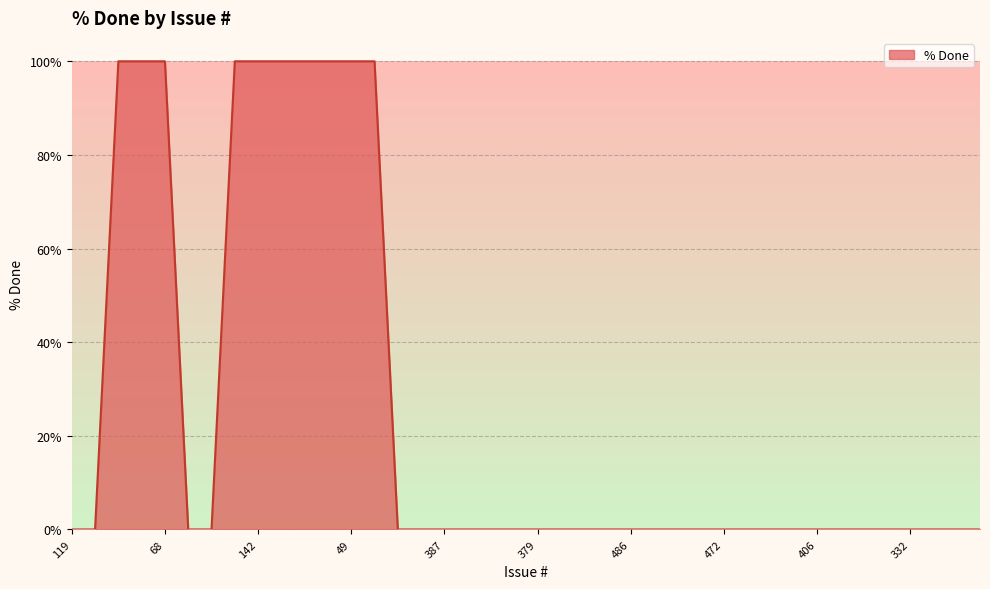

What is the maximum value shown in the chart?

100